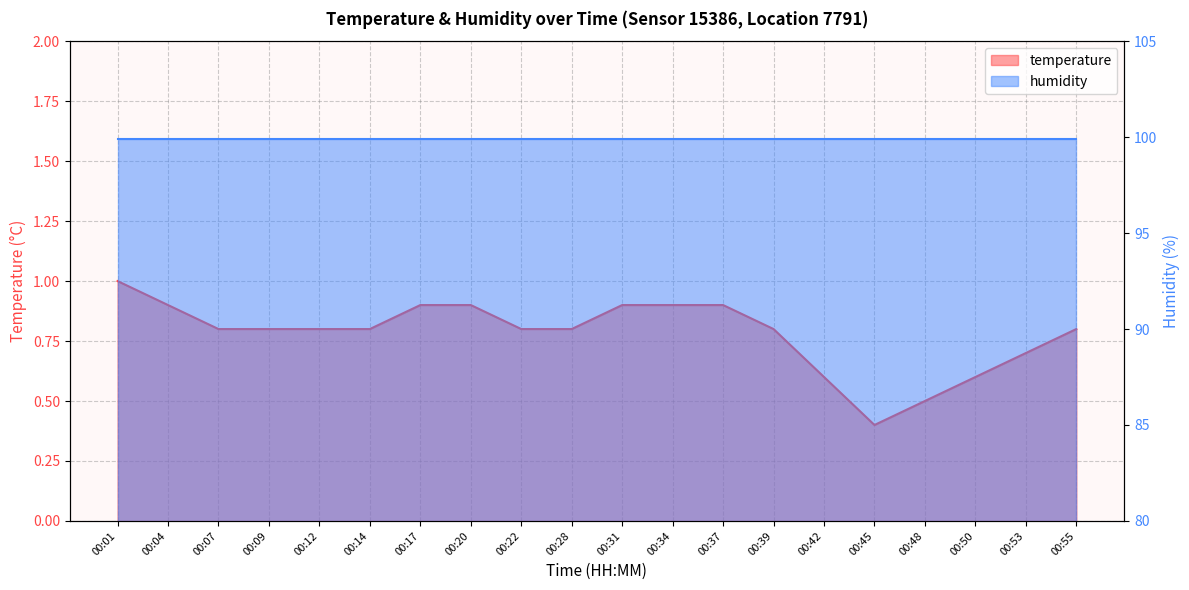

Is it true that the value at 00:07 is 0.6?

False